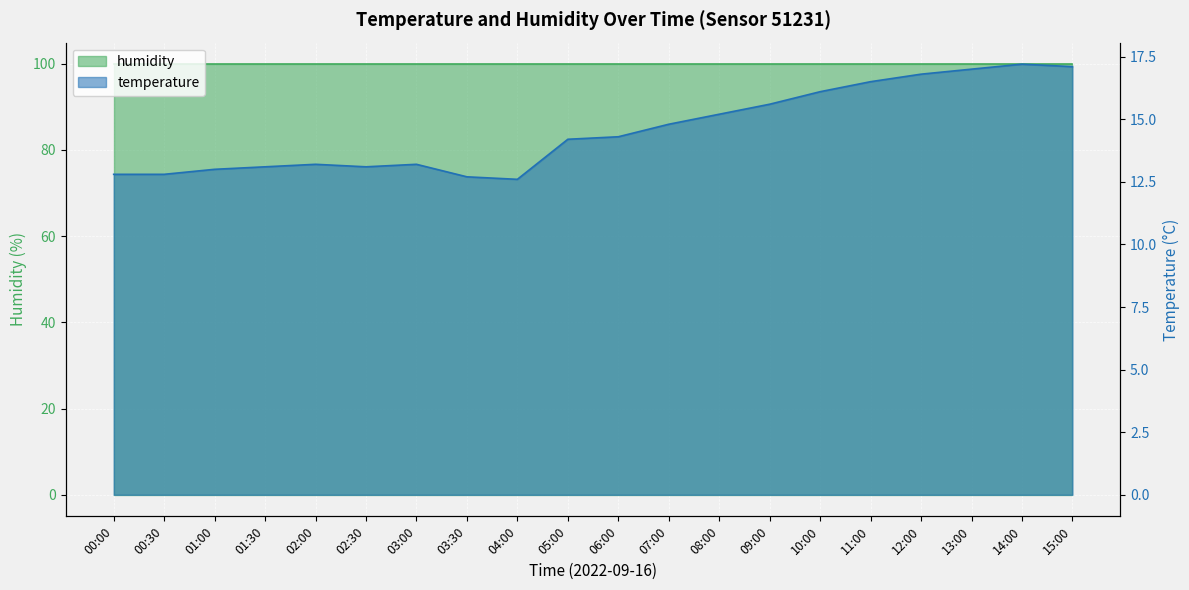

True or false: the data shows 19.3 at 01:00.

False